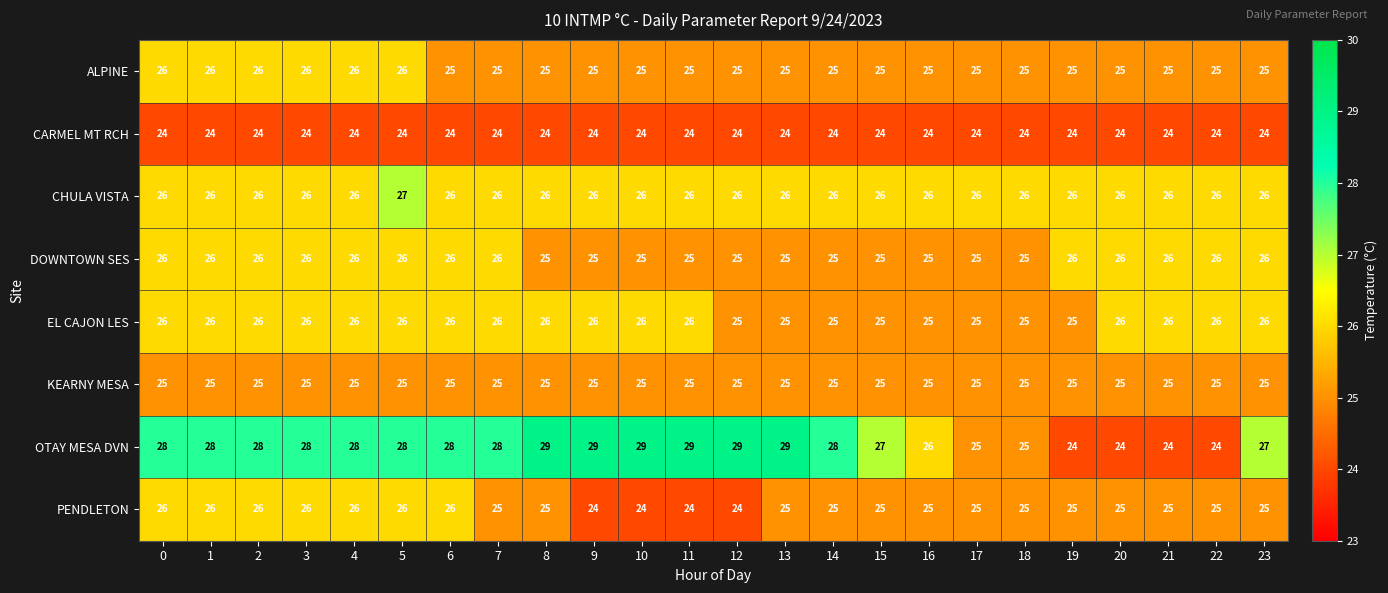

Which series has the largest total across all categories?

OTAY MESA DVN